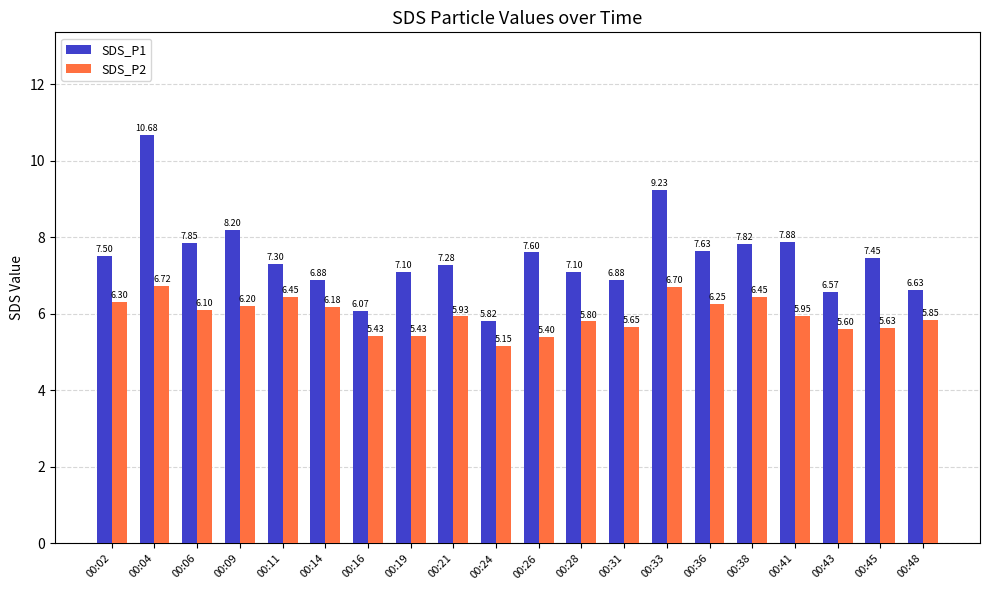

True or false: SDS_P2 has a value of 9.6 at 00:36.

False